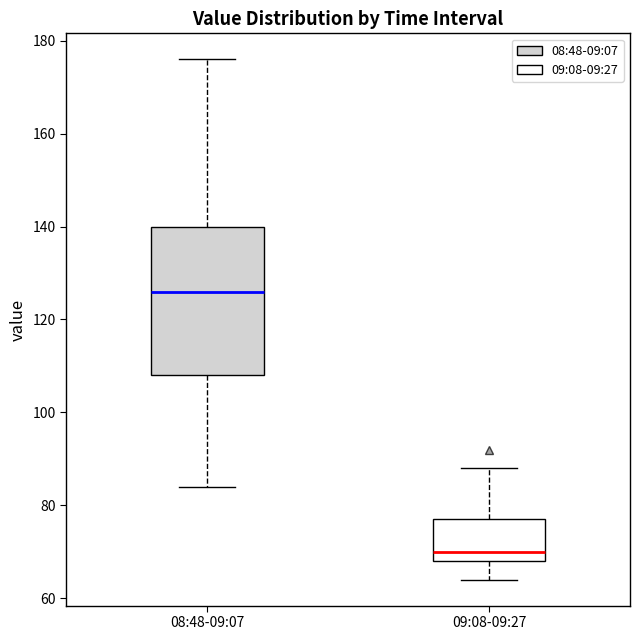

Comparing the boxes themselves (not the whiskers), which one is the tallest?

08:48-09:07